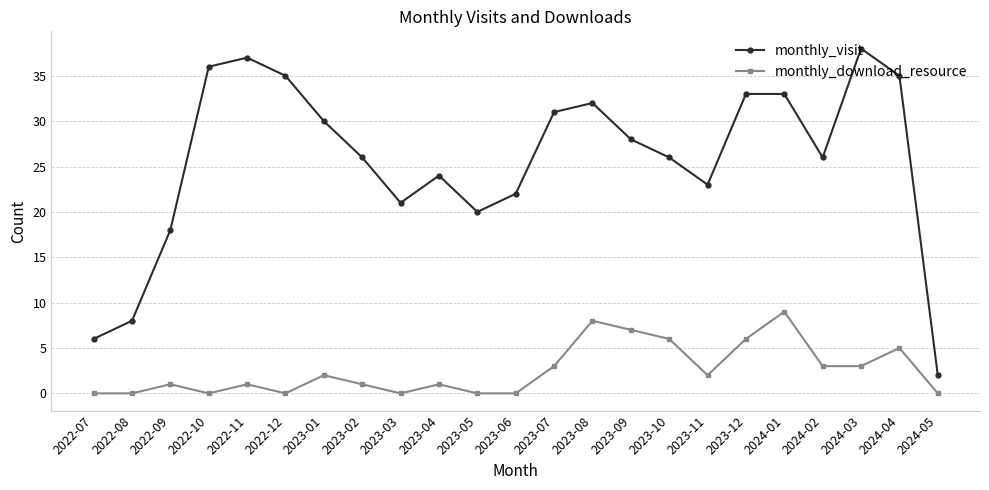

True or false: monthly_download_resource has a value of 10 at 2023-10.

False